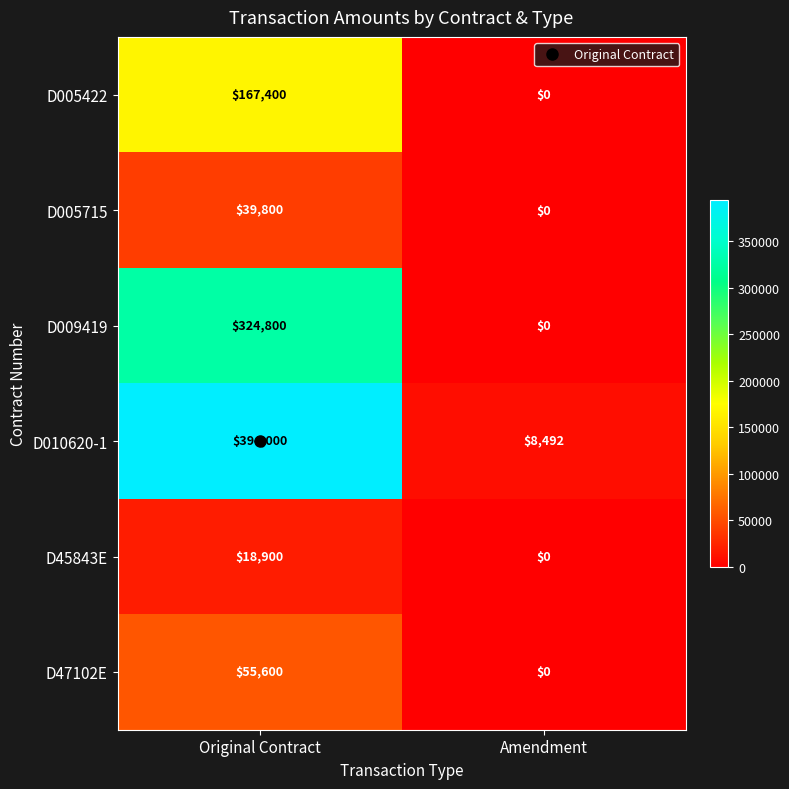

Rank the series at Original Contract from lowest to highest value.

D45843E, D005715, D47102E, D005422, D009419, D010620-1